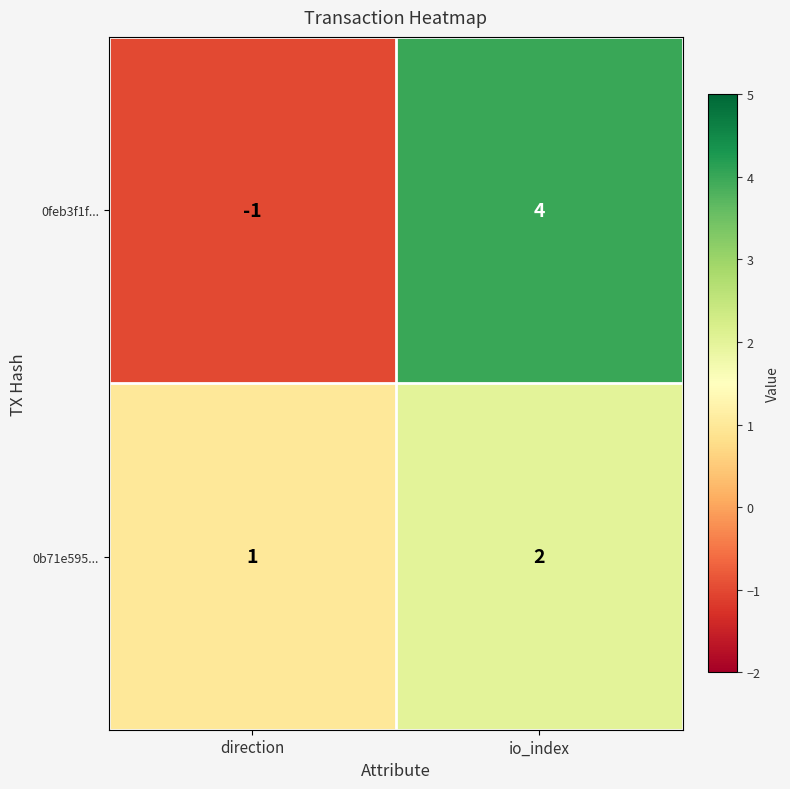

What is the sum of the 0feb3f1f... values at direction and io_index?

3